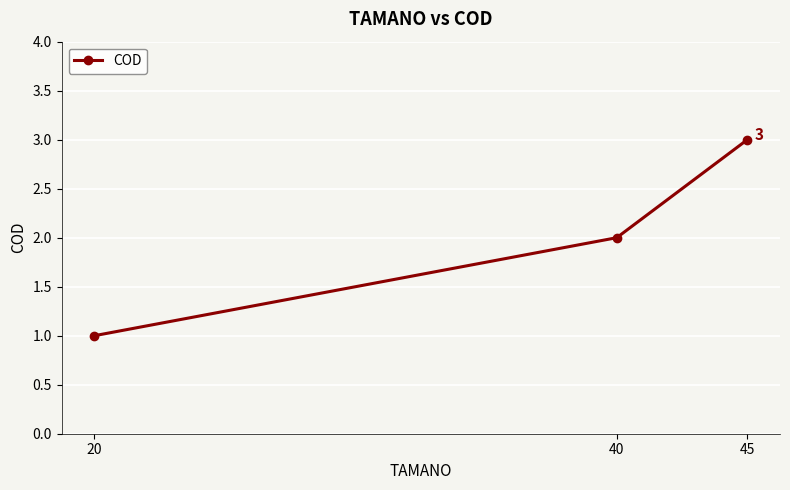

List the labels in order of value, smallest first.

20, 40, 45